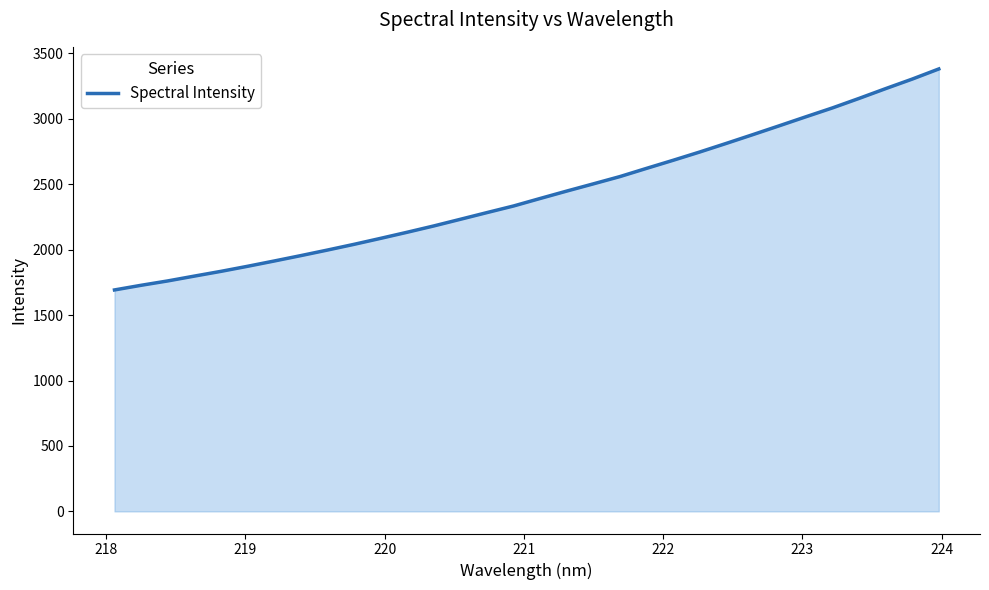

What is the minimum value shown in the chart?

1692.3